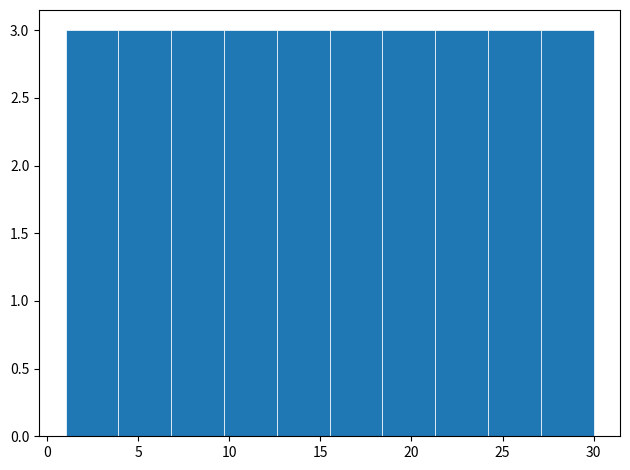

Reading left to right, list every bar in this chart as the range it spans on the x-axis followed by its height. Neither the bar edges nor the heights are printed on the chart, so give them approximately, as read against the axes.

1.0 to 3.9: 3
3.9 to 6.8: 3
6.8 to 9.7: 3
9.7 to 12.6: 3
12.6 to 15.5: 3
15.5 to 18.4: 3
18.4 to 21.3: 3
21.3 to 24.2: 3
24.2 to 27.1: 3
27.1 to 30.0: 3